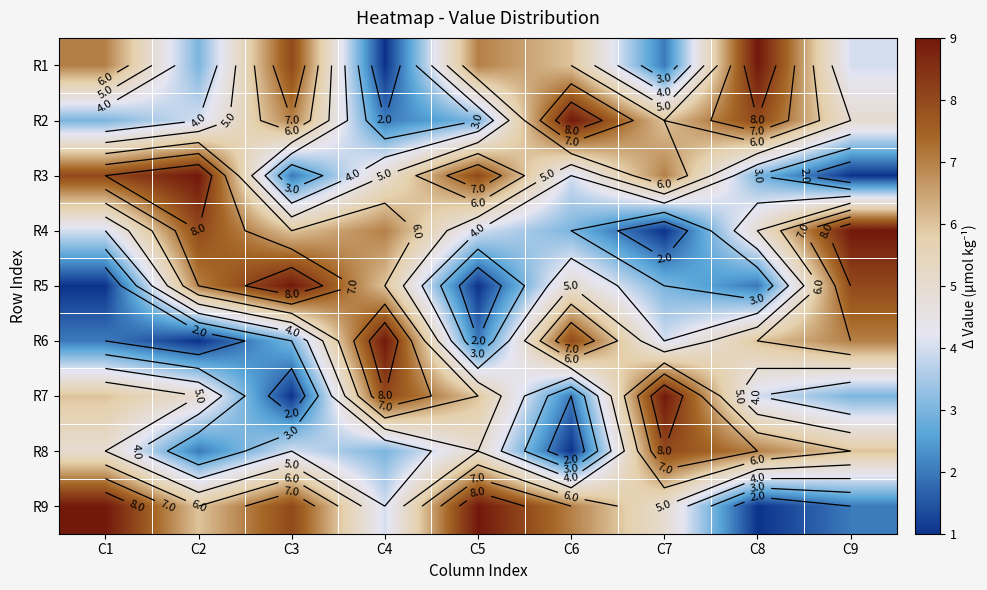

The R1 series shows 9 at C8. True or false?

True